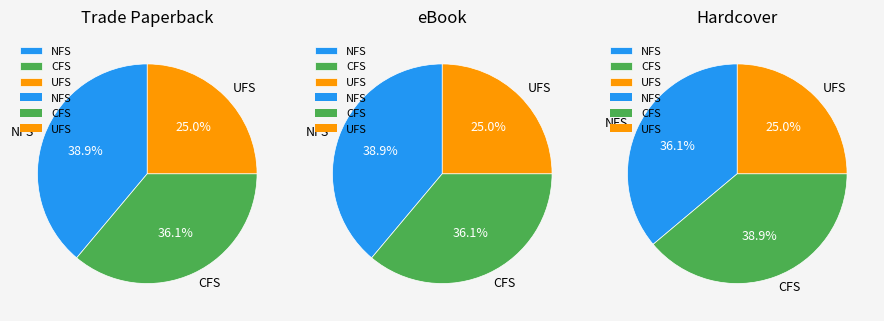

Does eBook represent more than half of the total?

No